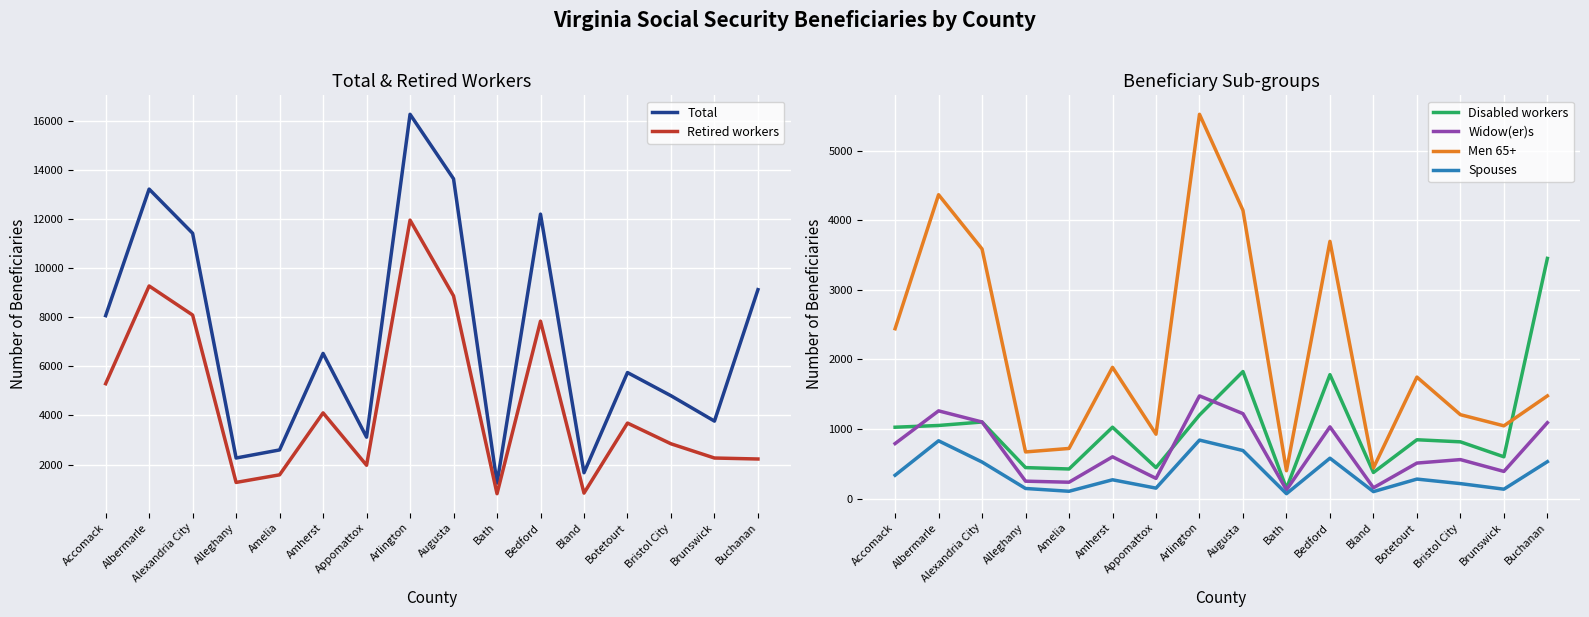

What is the label of the 1st point from the left?

Accomack